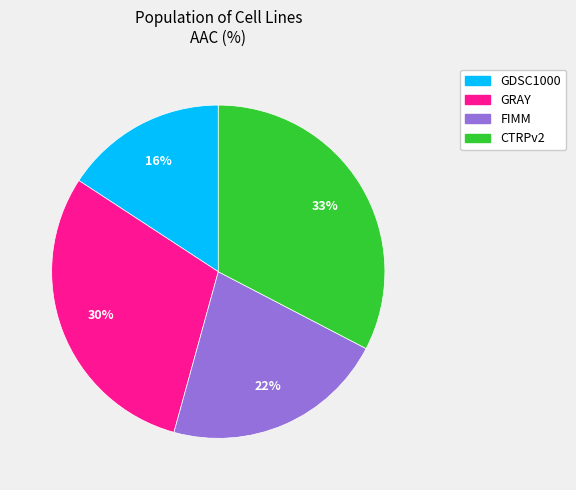

Approximately how many times larger is the value at CTRPv2 compared to FIMM?

1.5